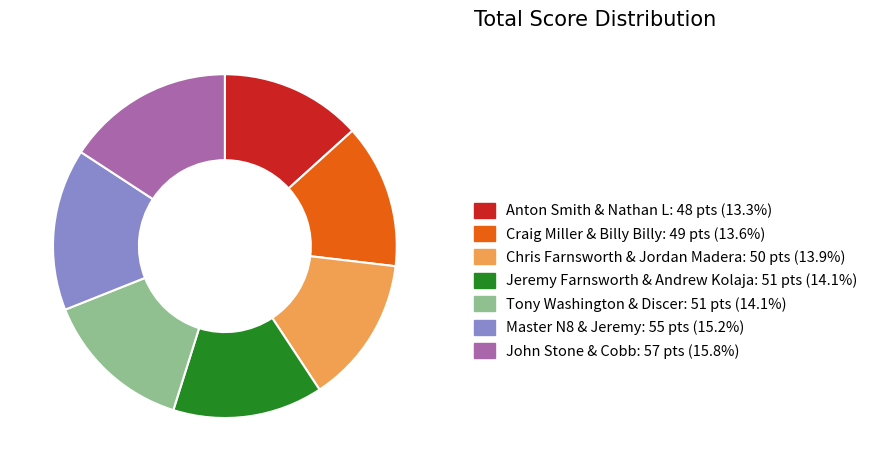

What is the ratio of the value at Chris Farnsworth & Jordan Madera to the value at Craig Miller & Billy Billy?

1.0